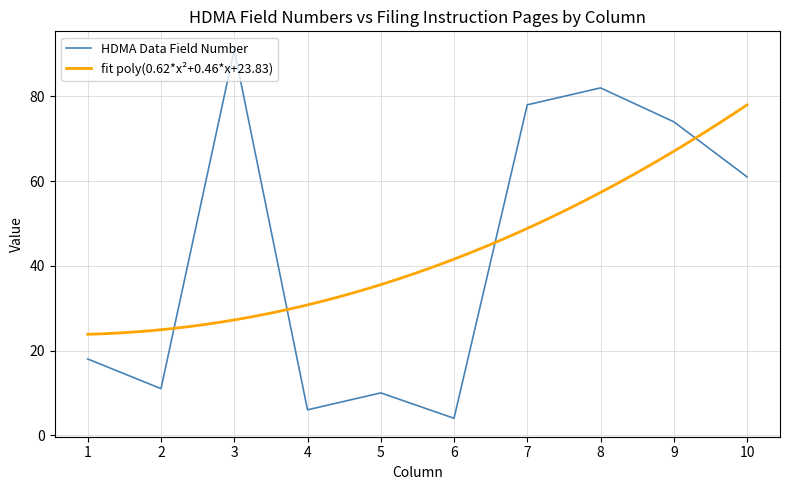

Is it true that the value at 1 is 12?

False